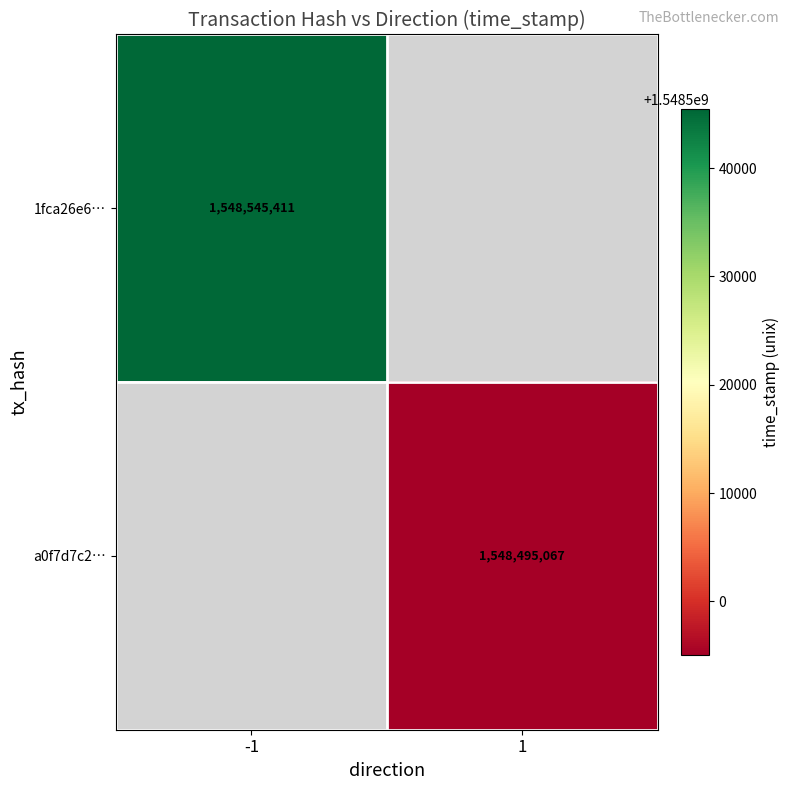

The 1fca26e6… series shows 477616883 at -1. True or false?

False